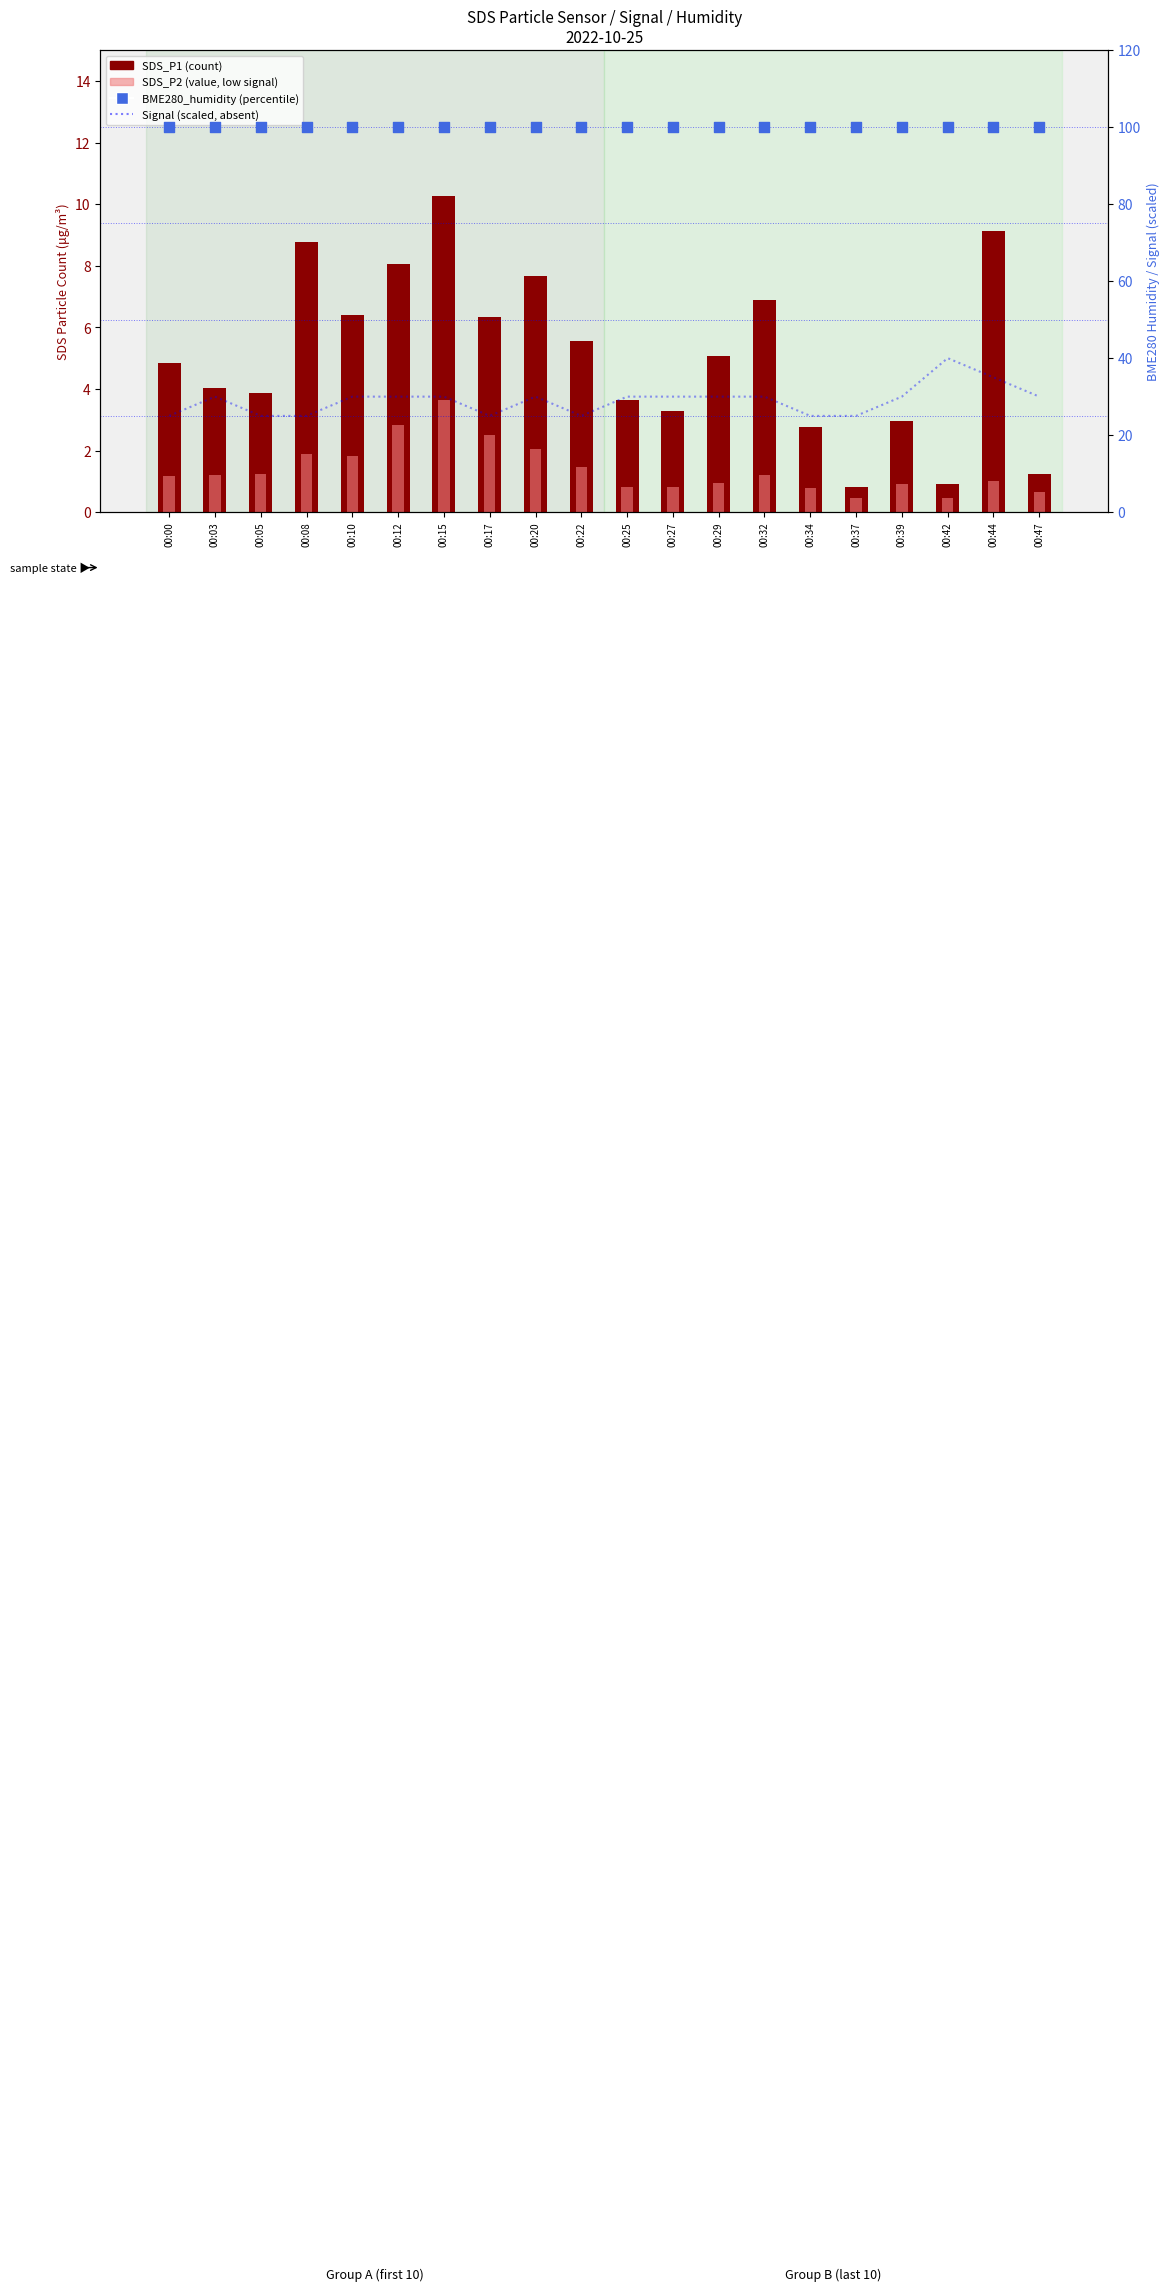

At which category is the sum across all series the highest?

00:44